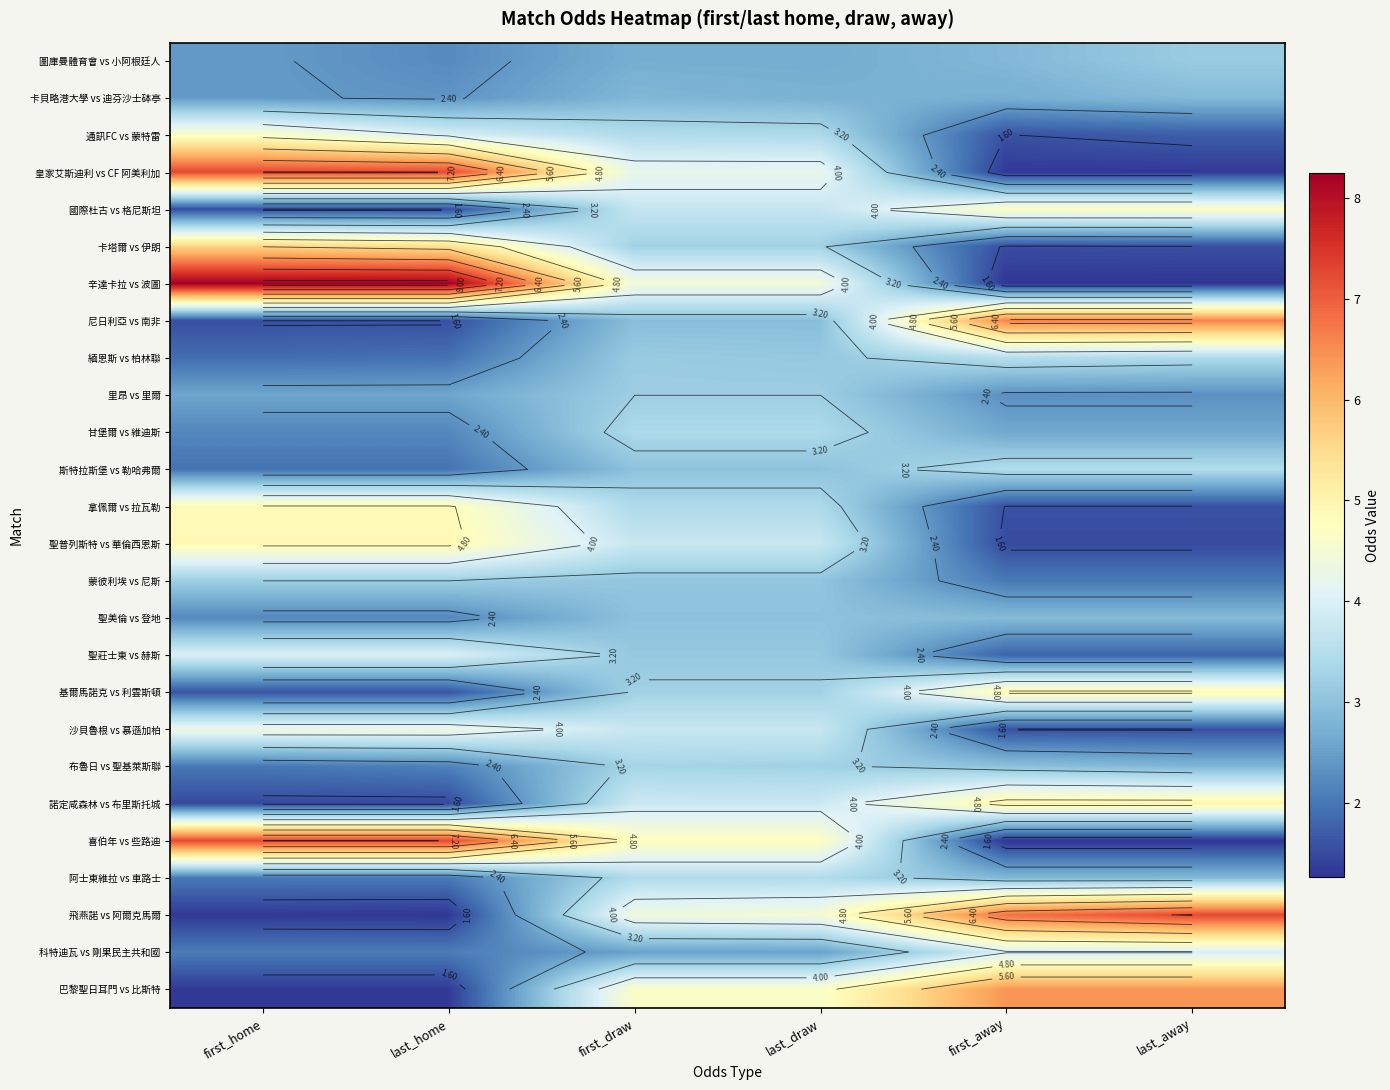

What is the average value of the 圖庫曼體育會 vs 小阿根廷人 series?

2.7